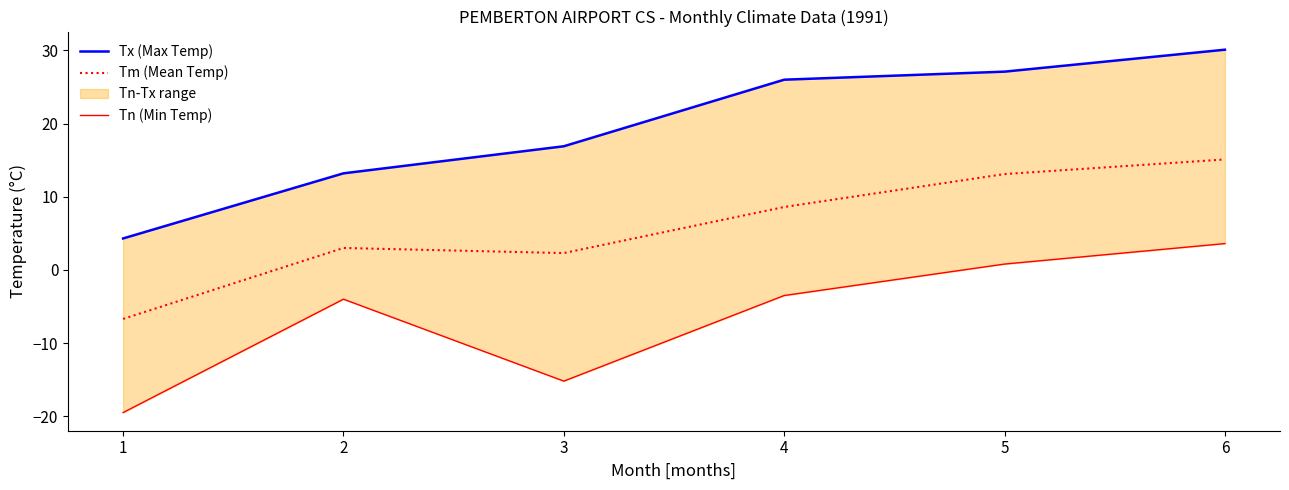

Is the value of Tm (Mean Temp) at 4 greater than the value of Tx (Max Temp) at 5?

No